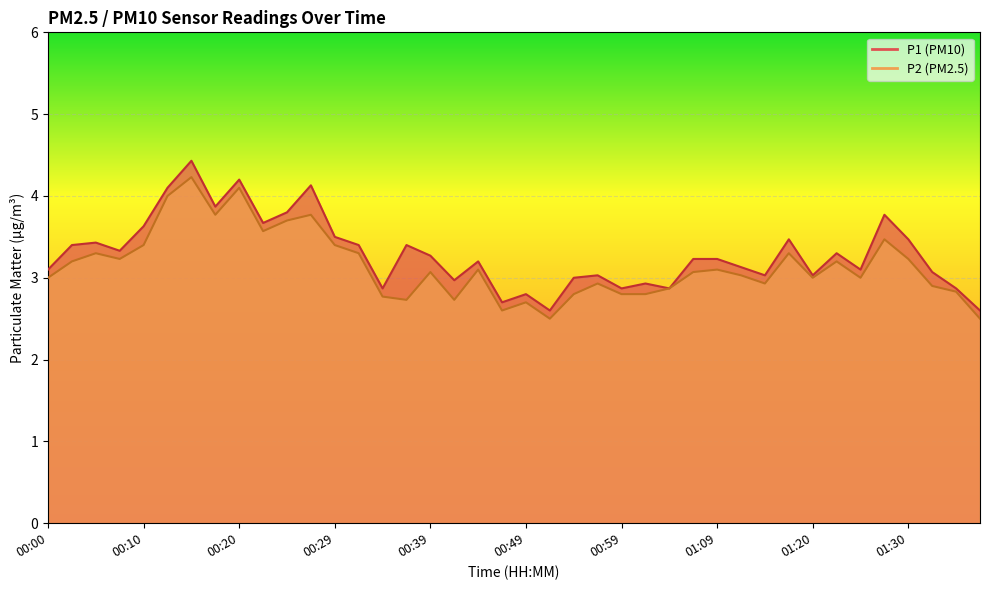

Between 01:25 and 01:33, which series saw the biggest shift?

P2